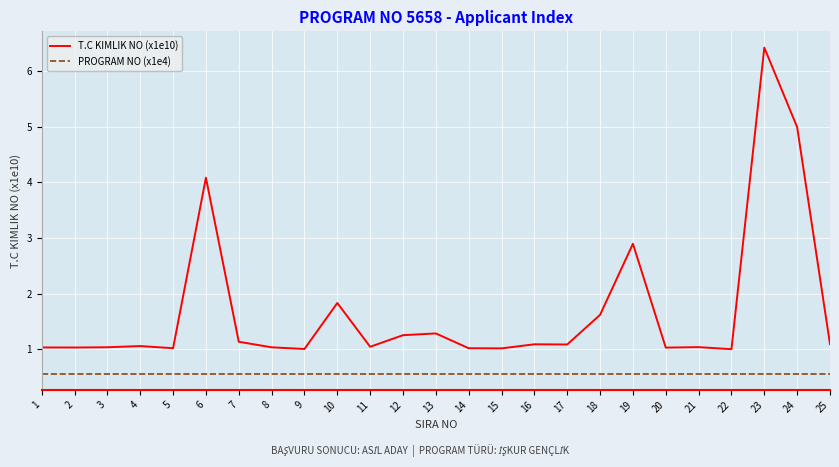

At which label is T.C KIMLIK NO (x1e10) closest to 3?

19